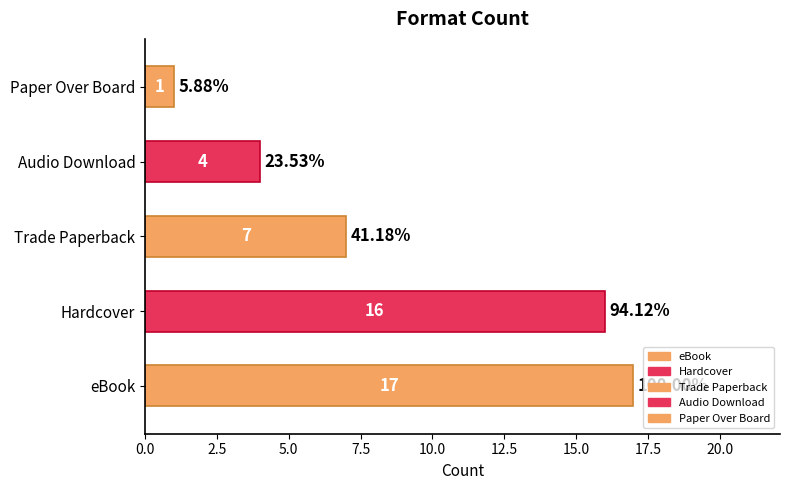

Are the bars horizontal?

Yes